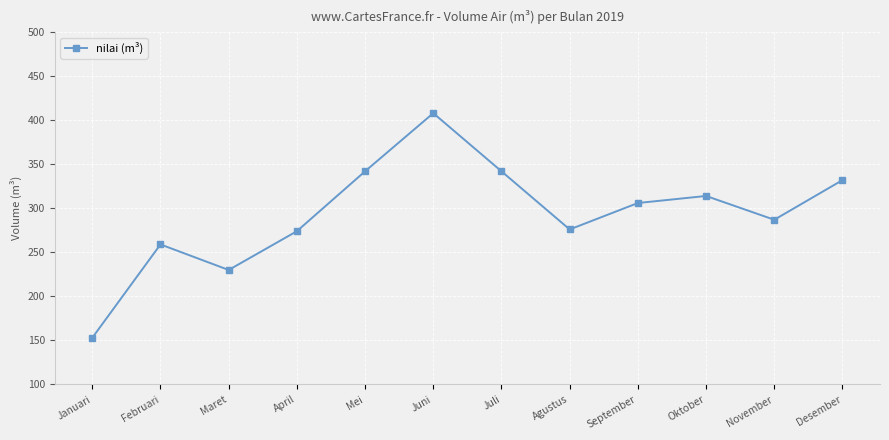

Reading right to left, transcribe all the data shown in this chart.

Desember=332	November=287	Oktober=314	September=306	Agustus=276	Juli=342	Juni=408	Mei=342	April=274	Maret=230	Februari=259	Januari=153